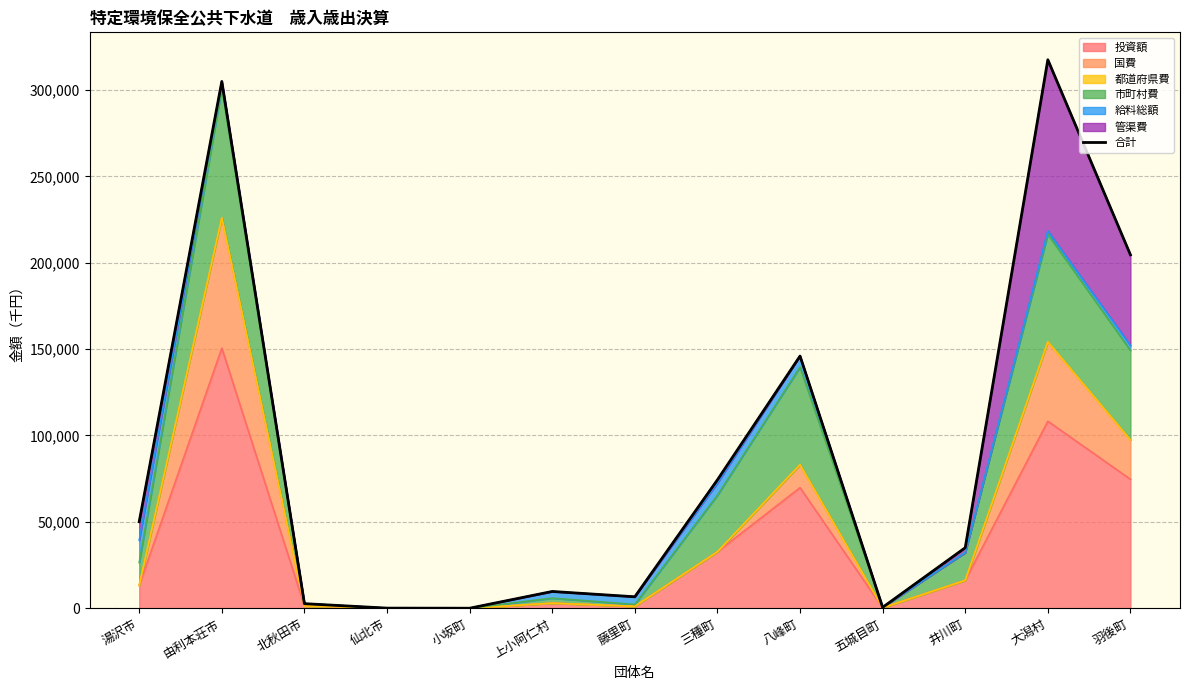

How many data points are less than 35019?

6